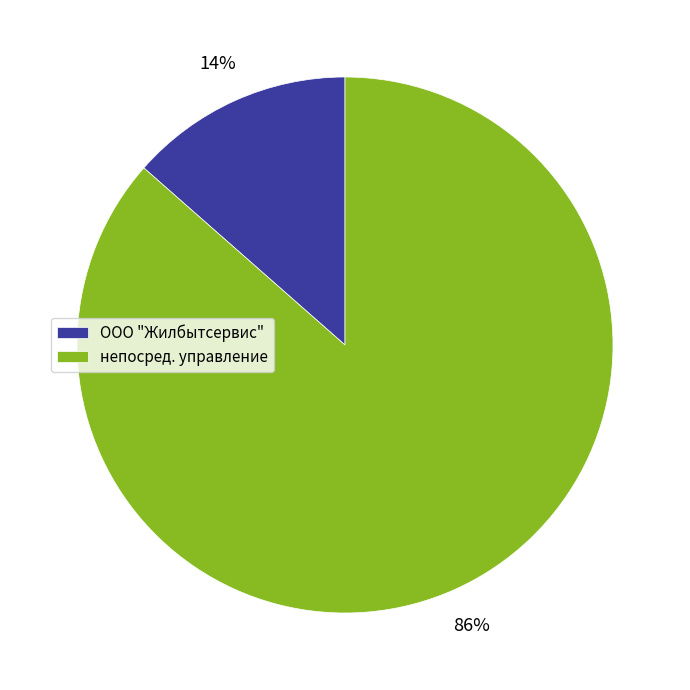

Which category has the smallest portion of the pie?

ООО "Жилбытсервис"